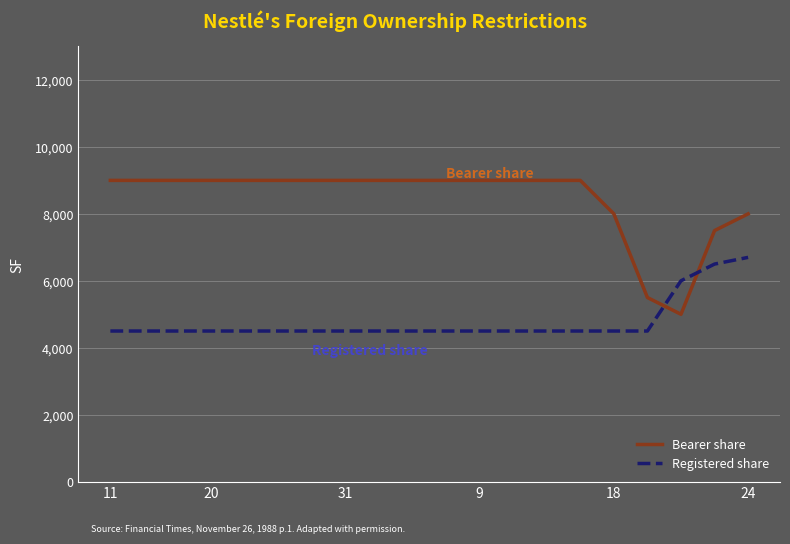

What is the difference between the maximum and minimum values in the Registered share series?

2200